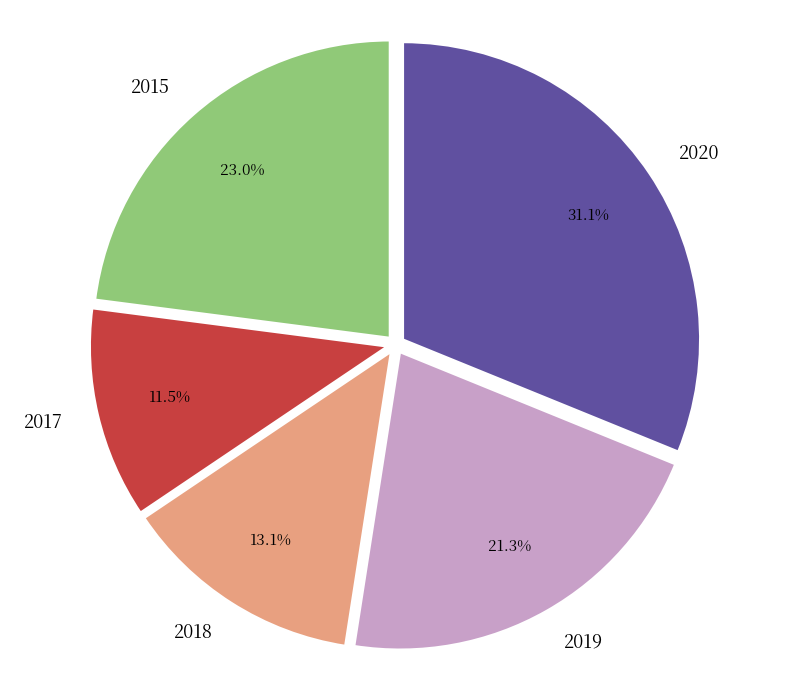

Which category has the smallest portion of the pie?

2017